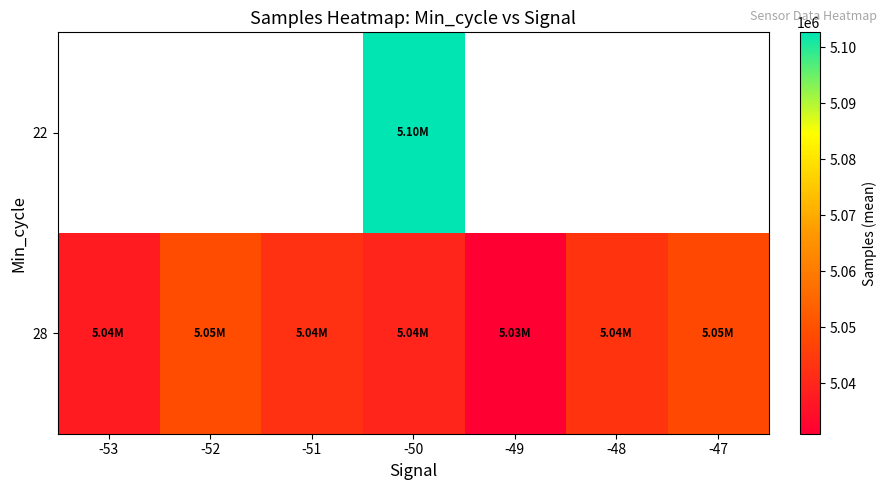

What is the sum of all 28 values?

35291352.6